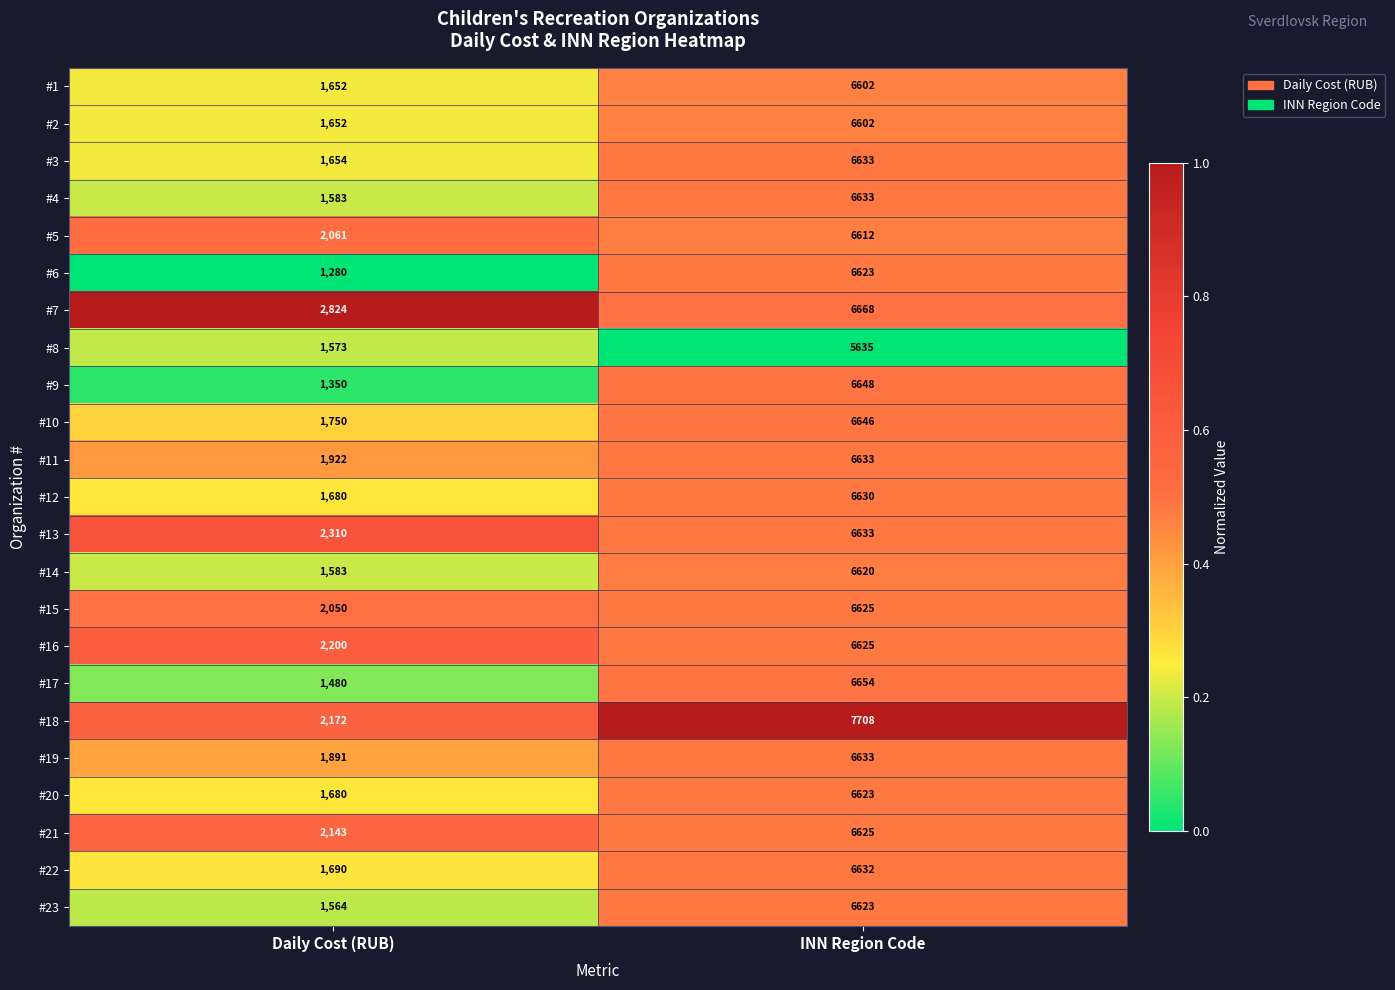

At which label is #15 closest to 4337?

Daily Cost (RUB)